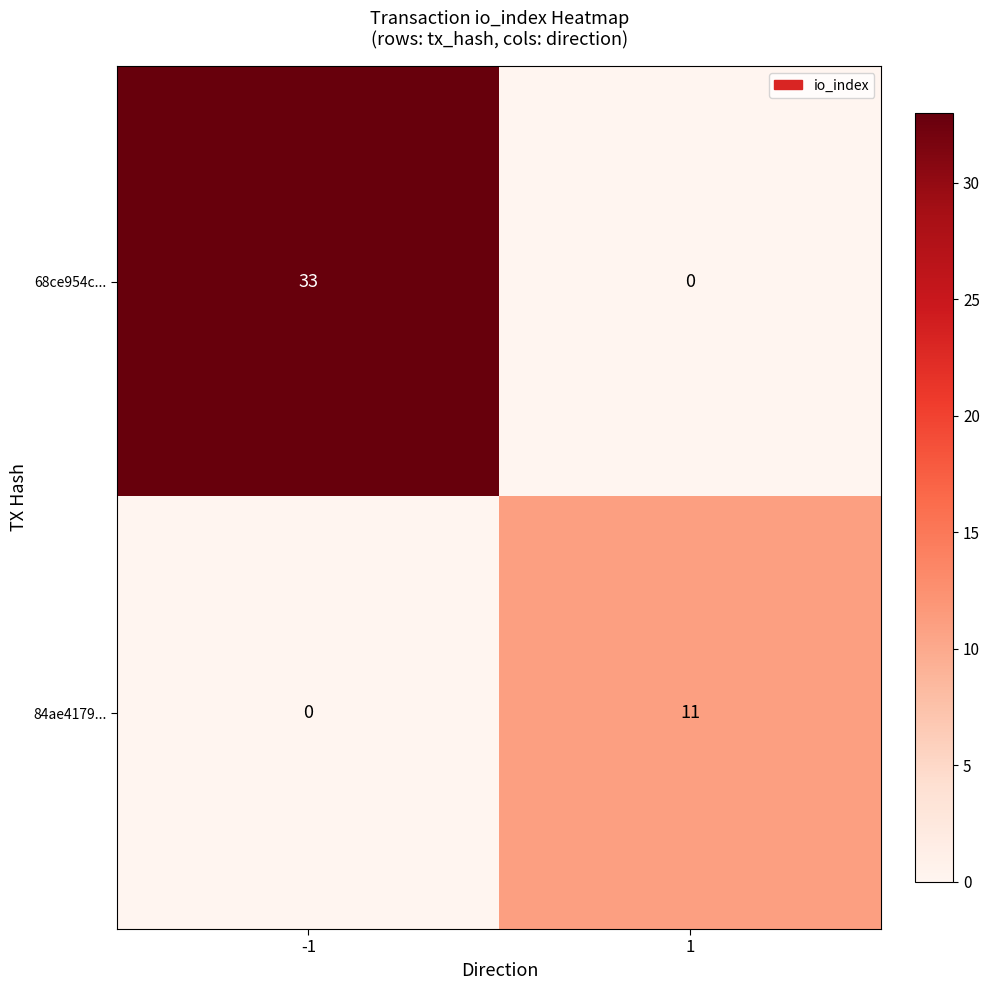

Is it true that 84ae4179... equals -6 at -1?

False